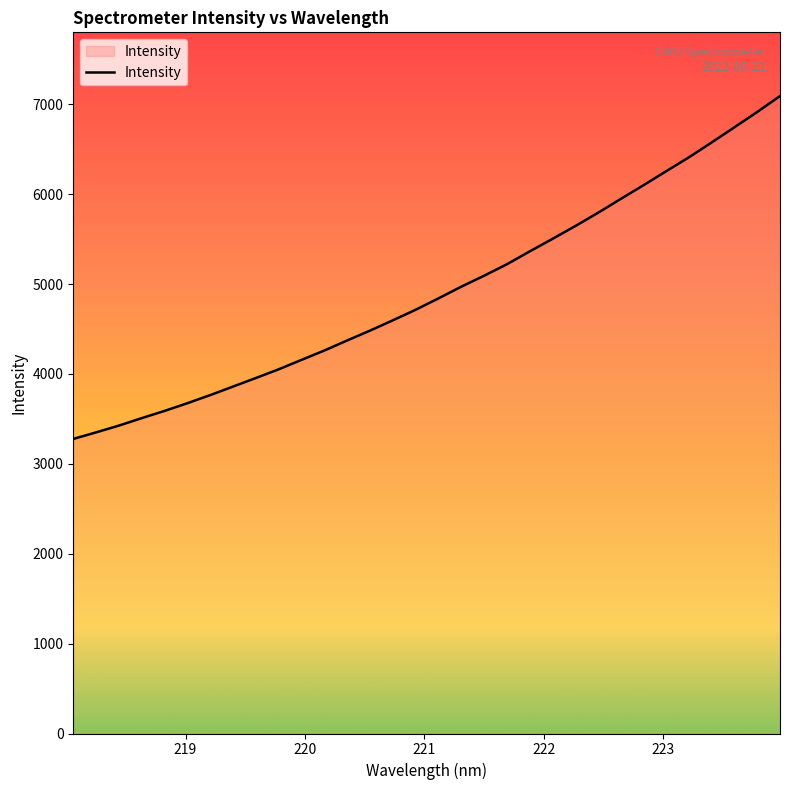

What is the greatest value displayed?

7092.0